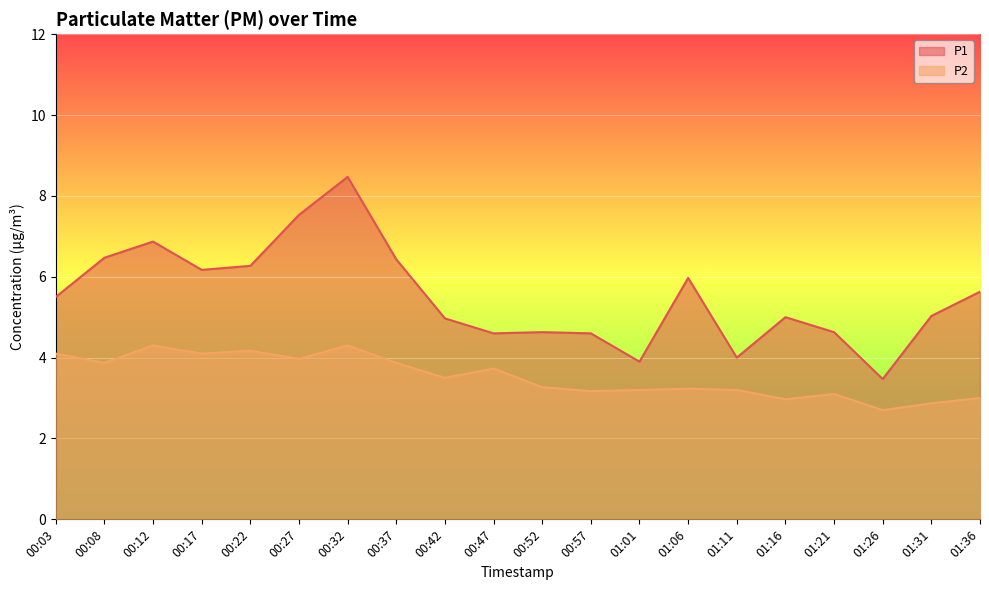

What are all the series names shown in the legend?

P1, P2